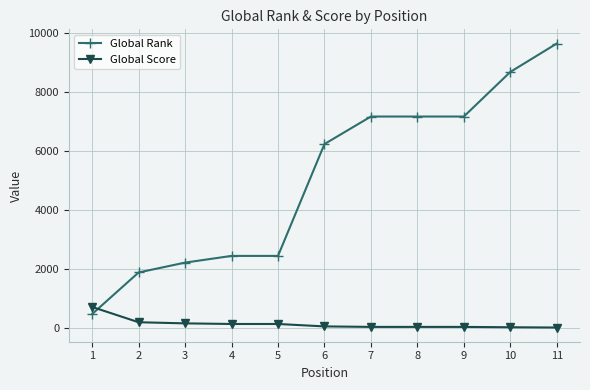

What is the total value across all series at 7?

7220